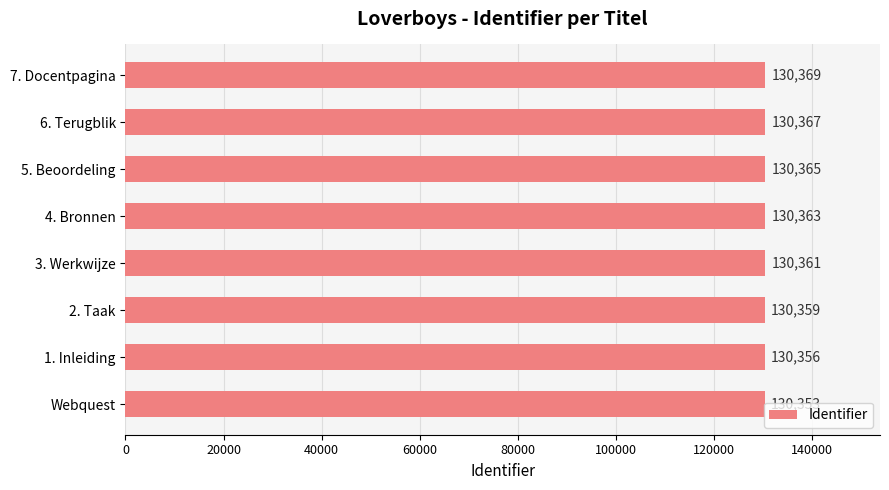

Rank the categories by value from highest to lowest.

7. Docentpagina, 6. Terugblik, 5. Beoordeling, 4. Bronnen, 3. Werkwijze, 2. Taak, 1. Inleiding, Webquest